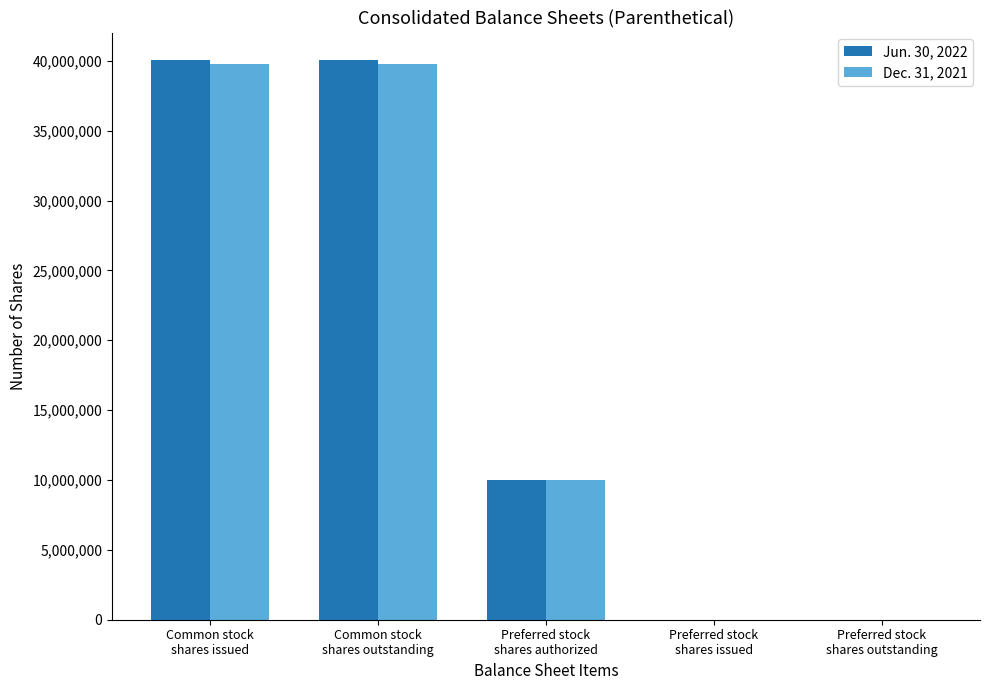

How many data points does each series have?

5